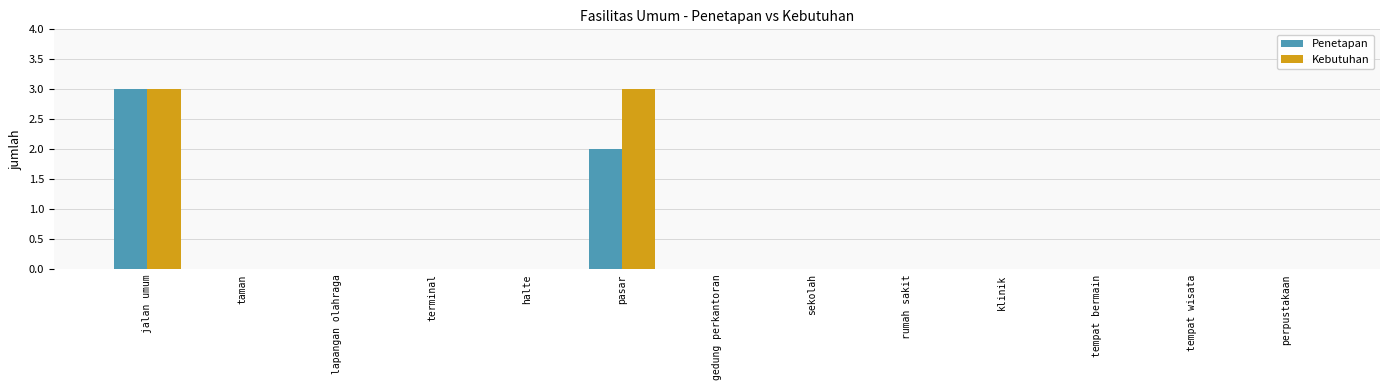

Reading right to left, extract all data points from this chart.

Penetapan: 0	0	0	0	0	0	0	2	0	0	0	0	3
Kebutuhan: 0	0	0	0	0	0	0	3	0	0	0	0	3